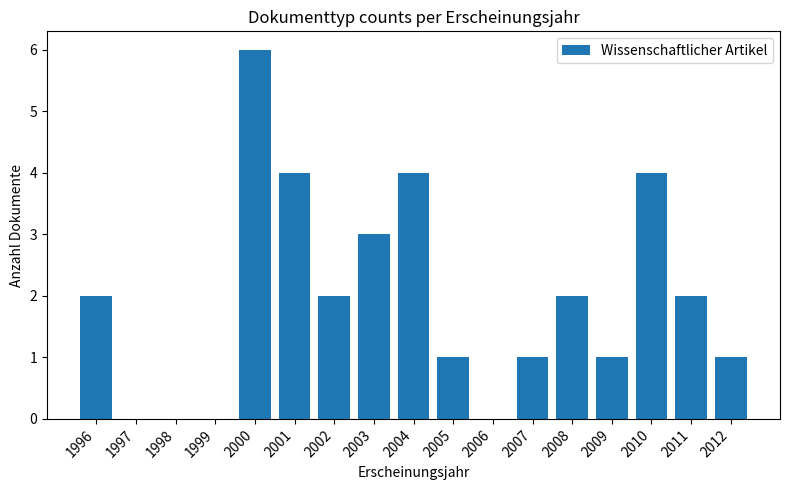

Between 2000 and 2007, which is larger?

2000